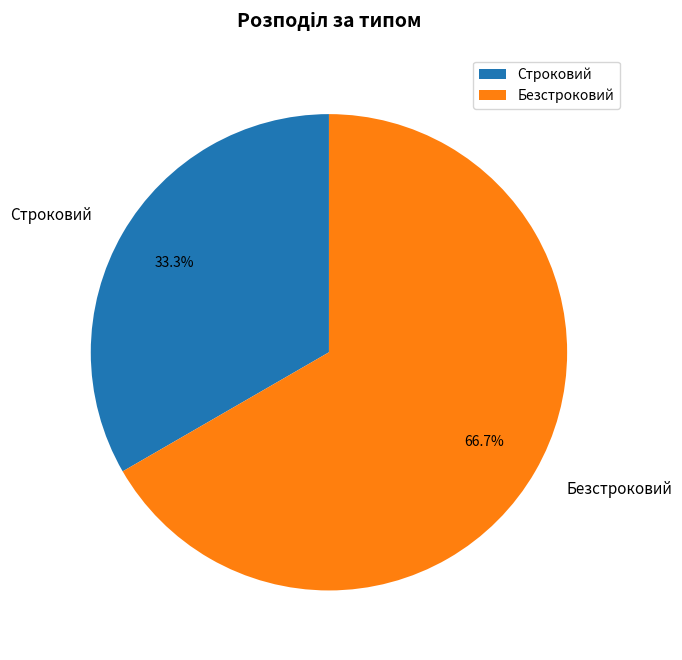

Which has a higher value, Строковий or Безстроковий?

Безстроковий